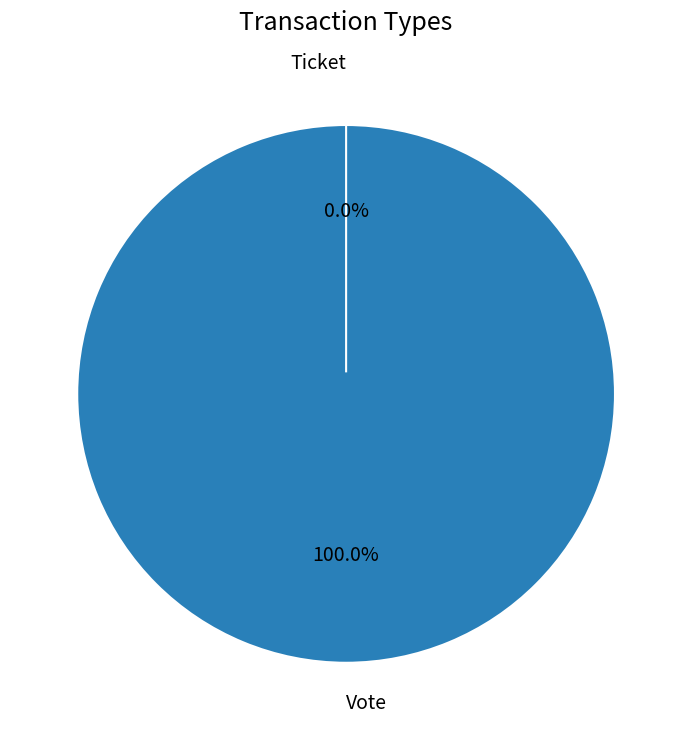

Rank the categories by value from lowest to highest.

Ticket, Vote